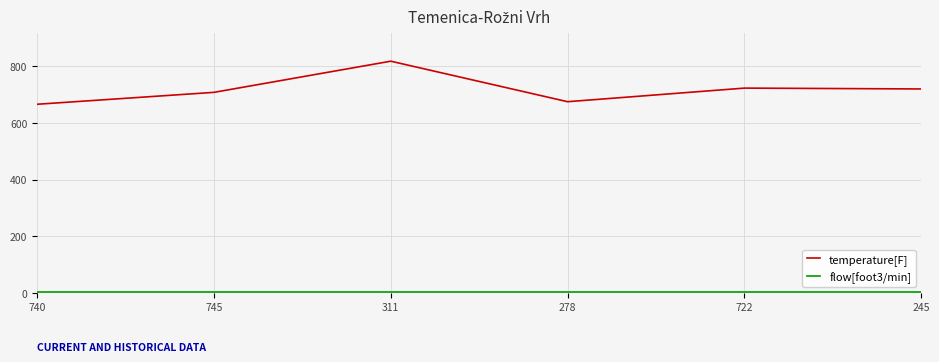

Which series has the largest total across all categories?

temperature[F]